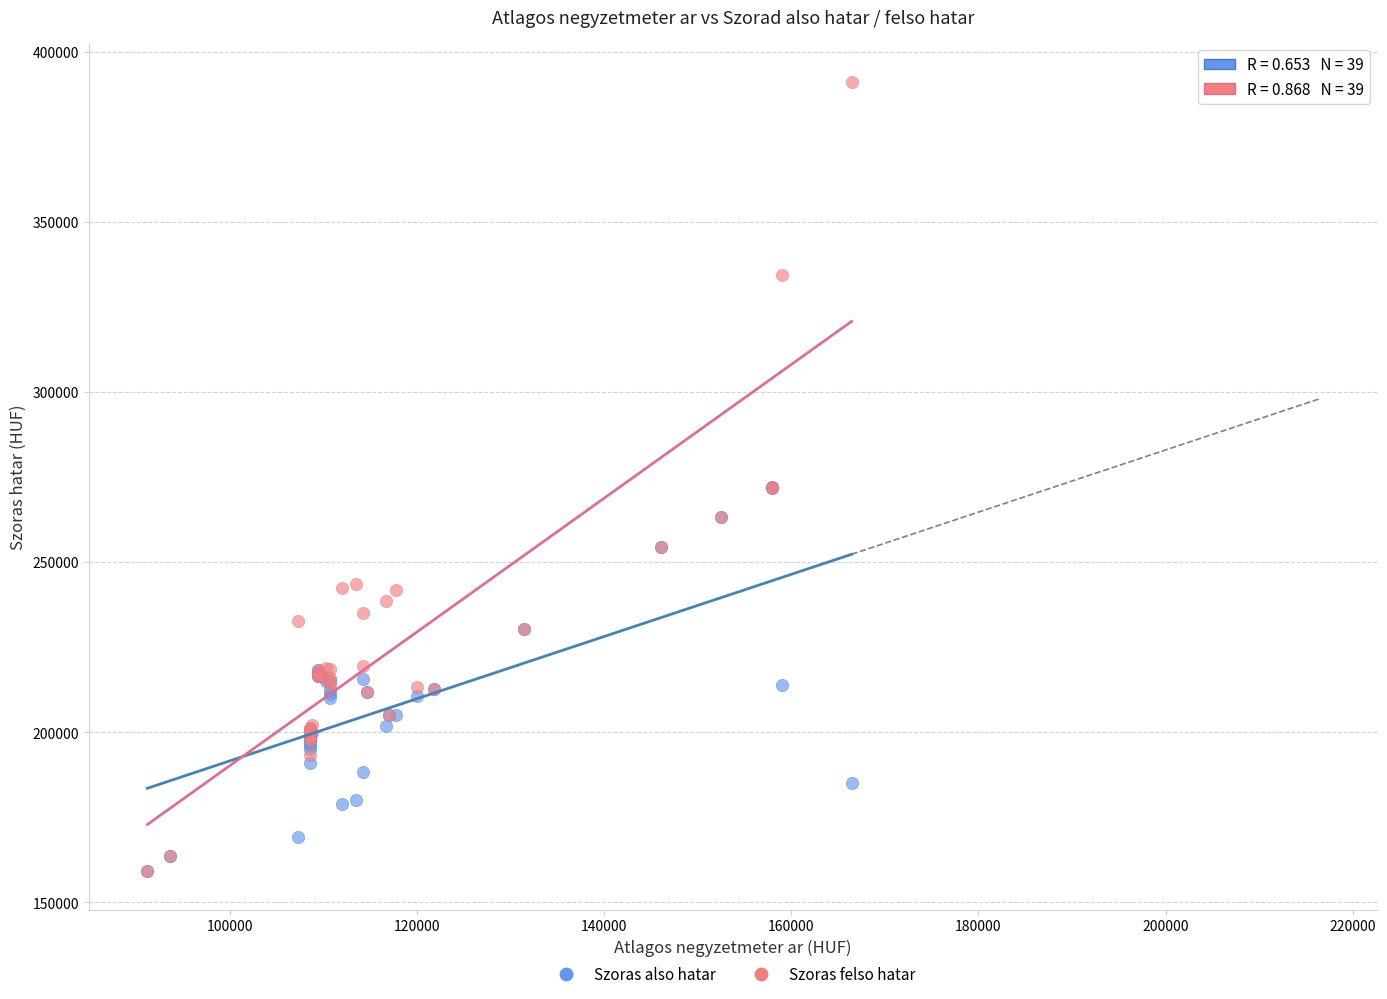

Which series contains the highest Y value?

Szoras felso hatar